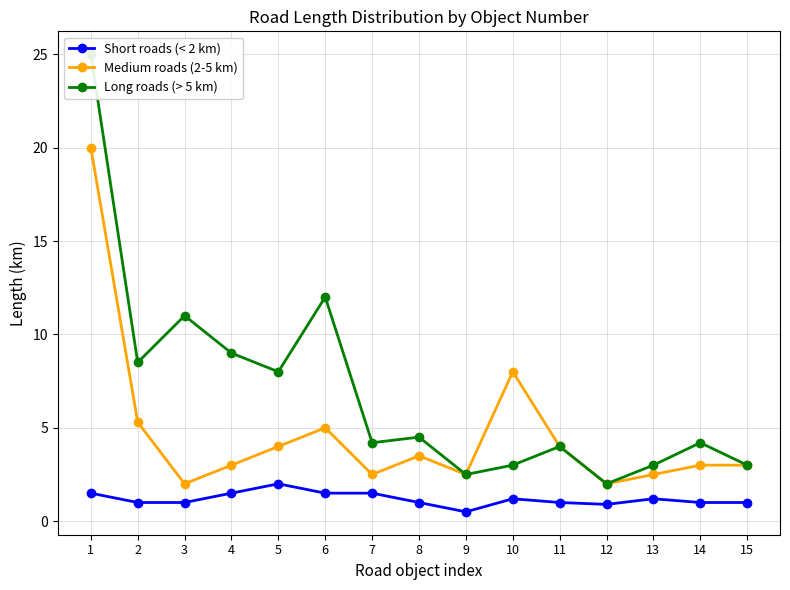

In Long roads (> 5 km), how many points are higher than both neighbors (excluding endpoints)?

5